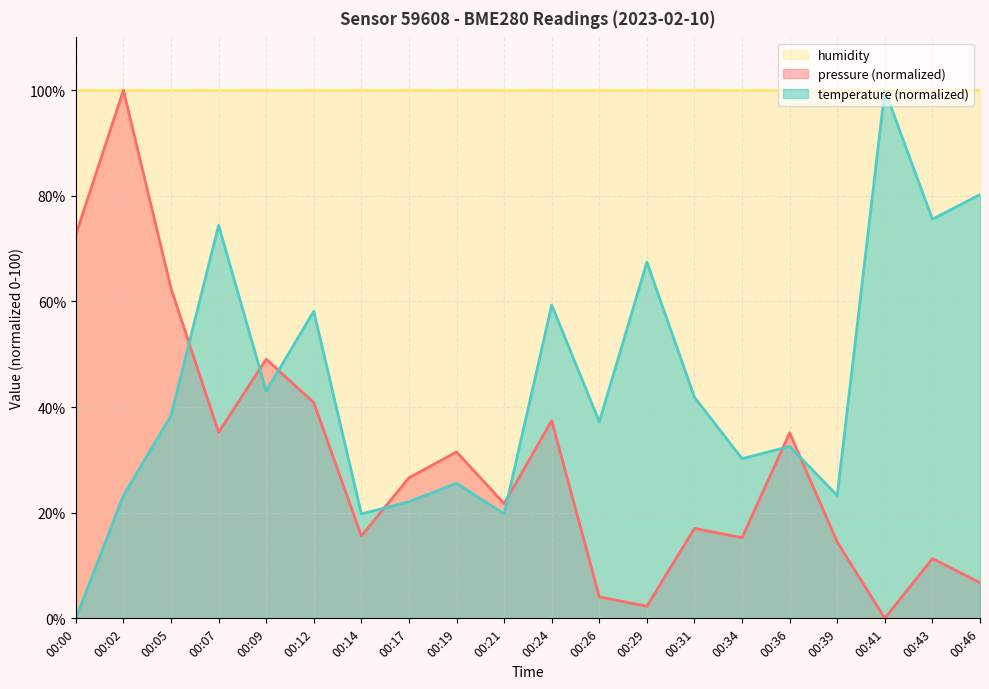

Between 00:31 and 00:39, which is larger?

00:31